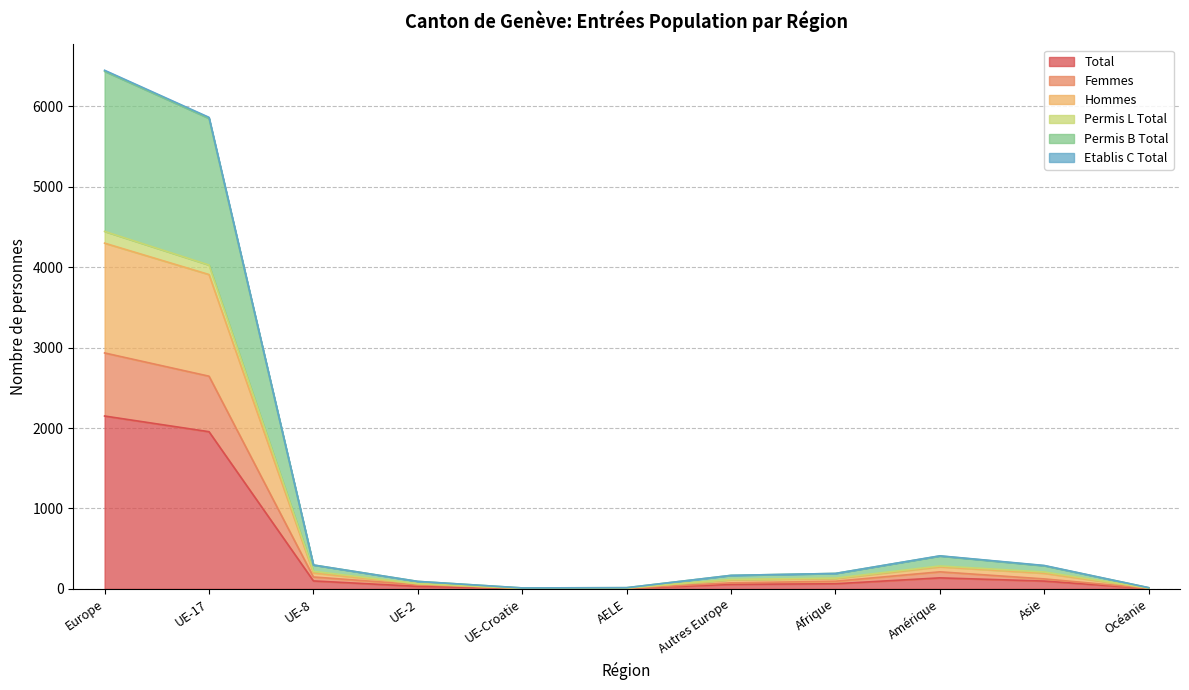

What is the difference between the highest and lowest values at Asie?

194